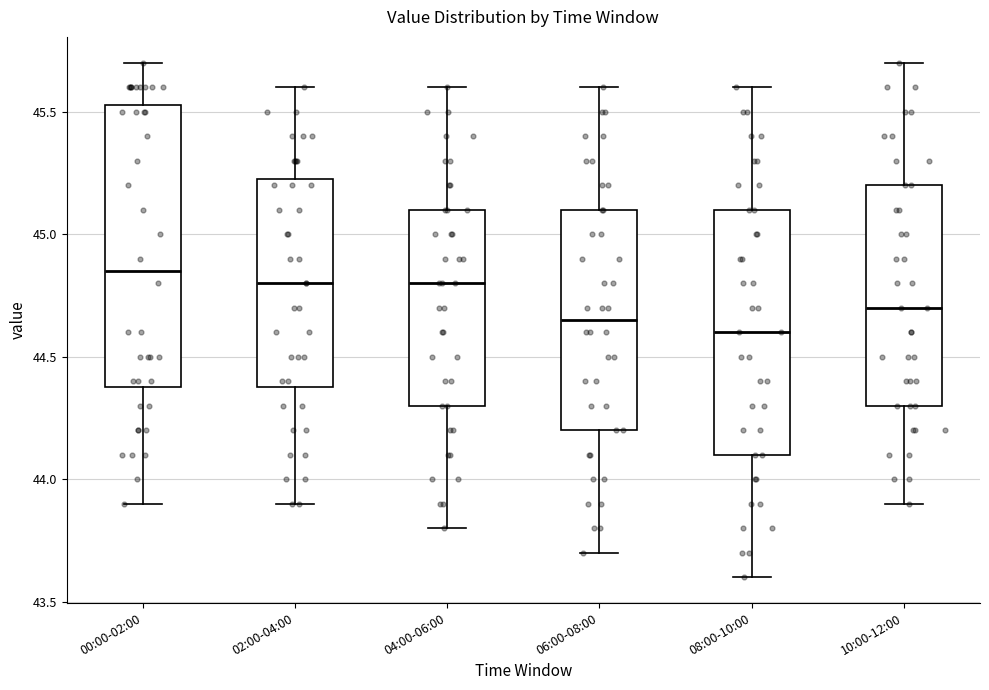

Reading left to right, read every box against the y-axis: the position of its median line, the range the box covers, and the ends of its whiskers. The values are not printed on the chart, so give them approximately, as read against the axis.

00:00-02:00: median 44.85, box 44.40 to 45.55, whiskers 43.90 to 45.70
02:00-04:00: median 44.80, box 44.40 to 45.25, whiskers 43.90 to 45.60
04:00-06:00: median 44.80, box 44.30 to 45.10, whiskers 43.80 to 45.60
06:00-08:00: median 44.65, box 44.20 to 45.10, whiskers 43.70 to 45.60
08:00-10:00: median 44.60, box 44.10 to 45.10, whiskers 43.60 to 45.60
10:00-12:00: median 44.70, box 44.30 to 45.20, whiskers 43.90 to 45.70